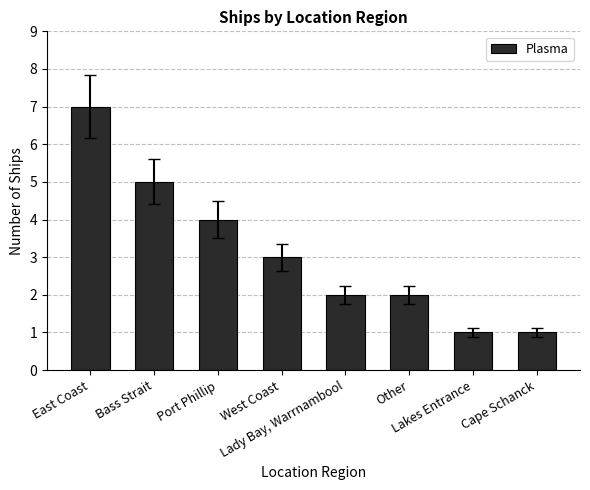

Are the bars horizontal?

No